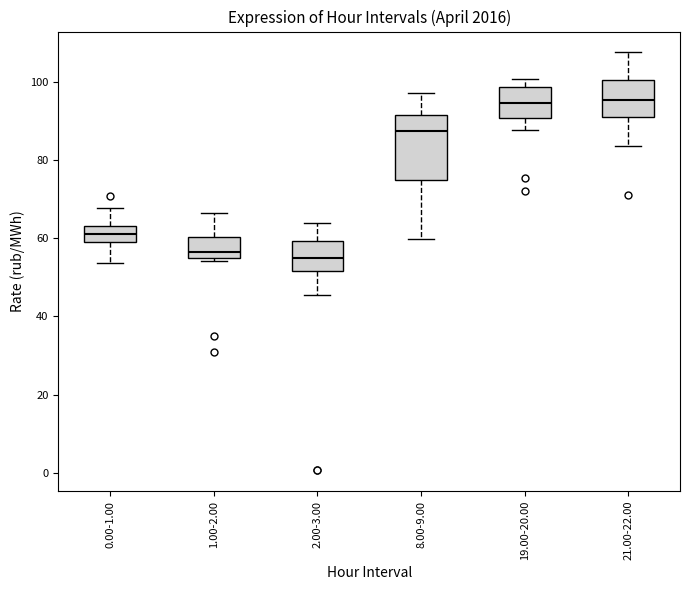

Which box is the tallest, from its lower edge to its upper edge?

8.00-9.00